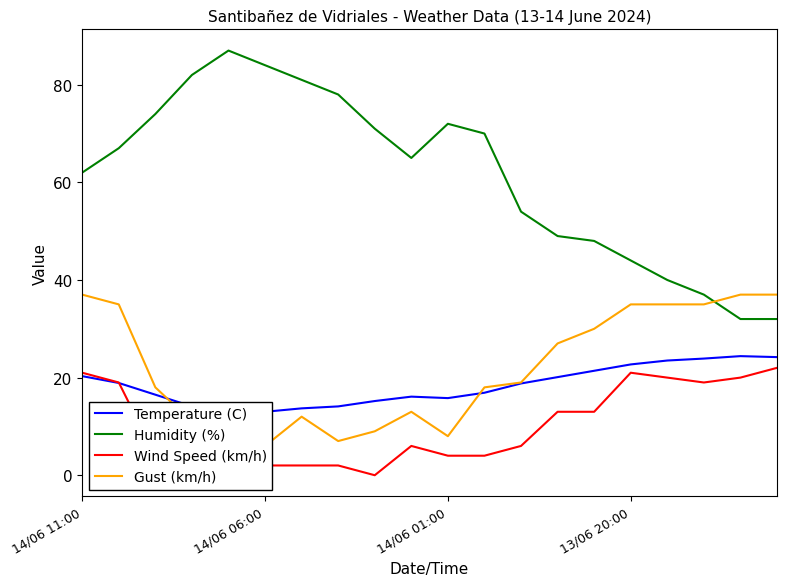

What is the label of the 18th point from the left?

17